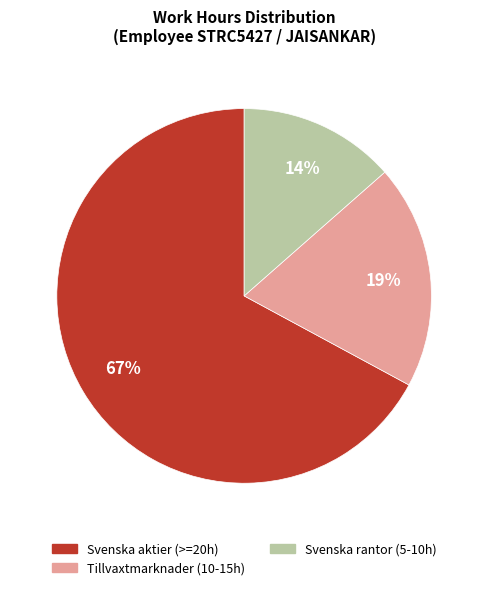

Is there a majority slice in this chart?

Yes